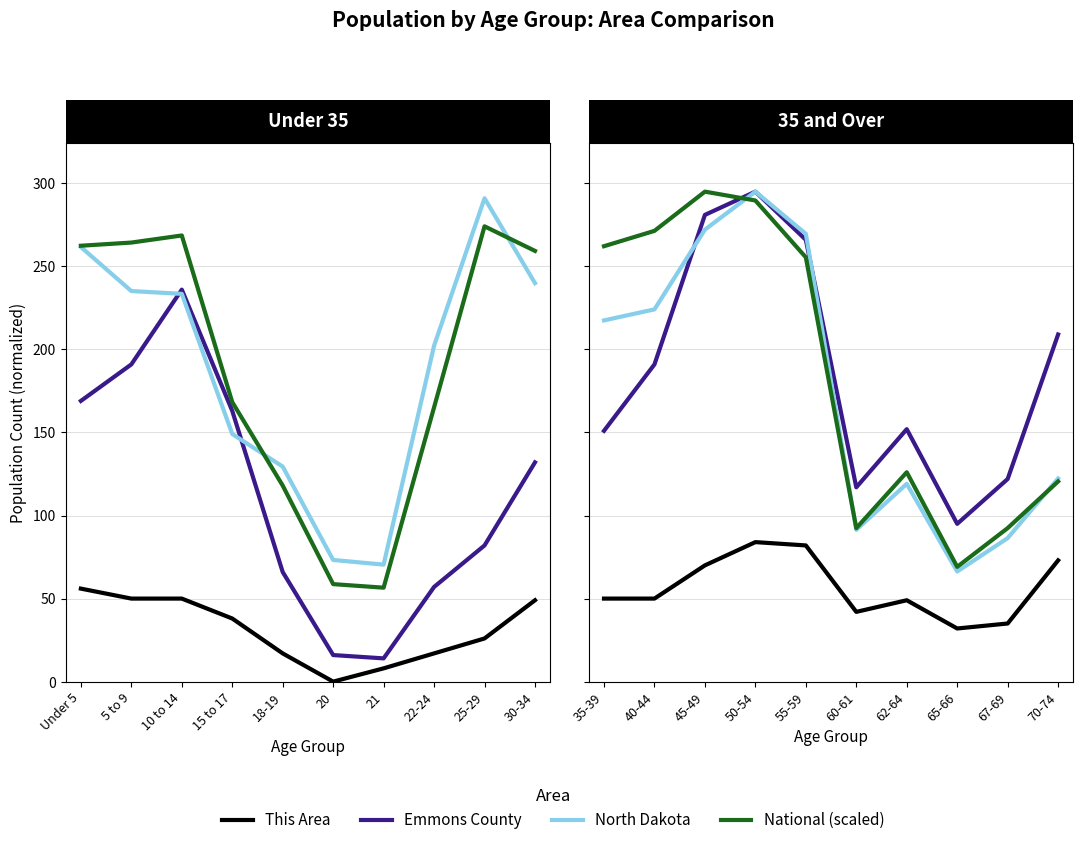

Between 15 to 17 and 22-24, which is larger?

15 to 17